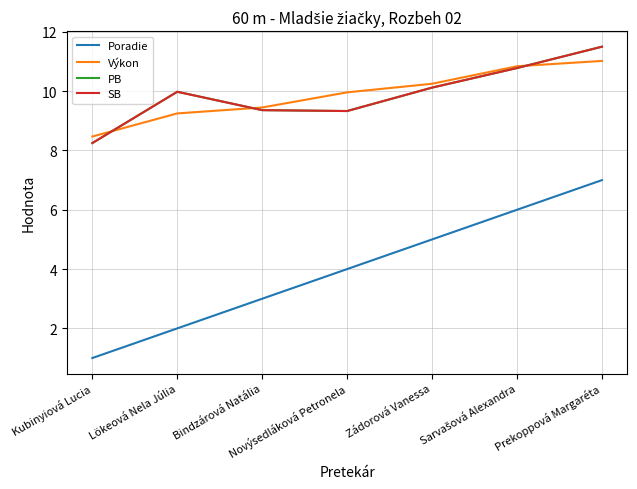

Is this an area chart (filled region under the line)?

No